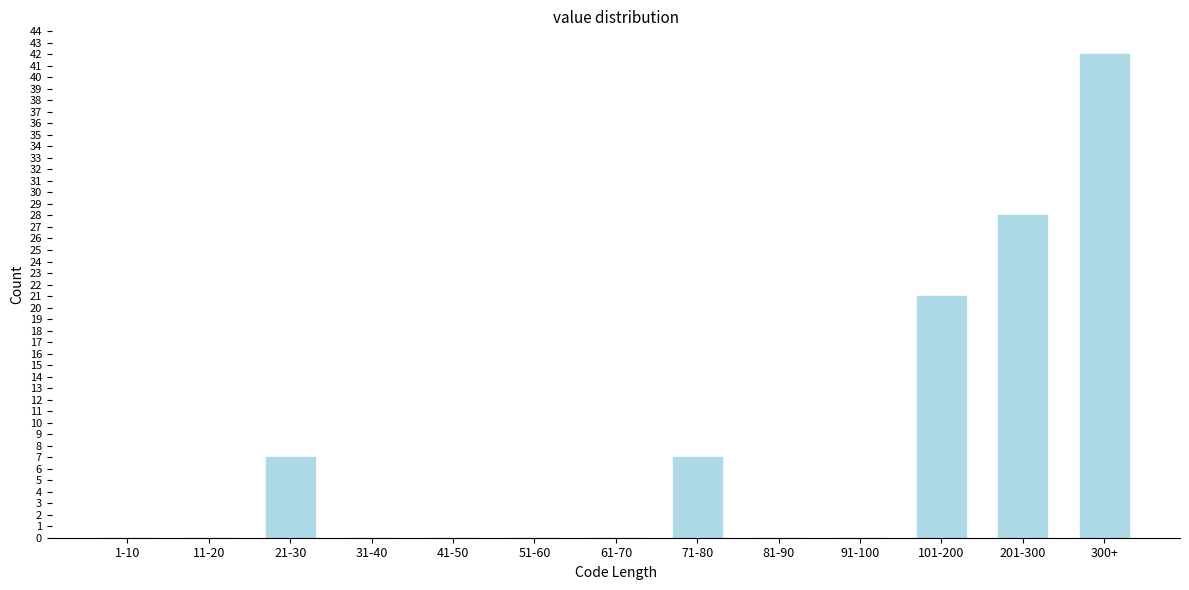

Reading right to left, list all the values displayed in this chart.

300+=42	201-300=28	101-200=21	91-100=0	81-90=0	71-80=7	61-70=0	51-60=0	41-50=0	31-40=0	21-30=7	11-20=0	1-10=0